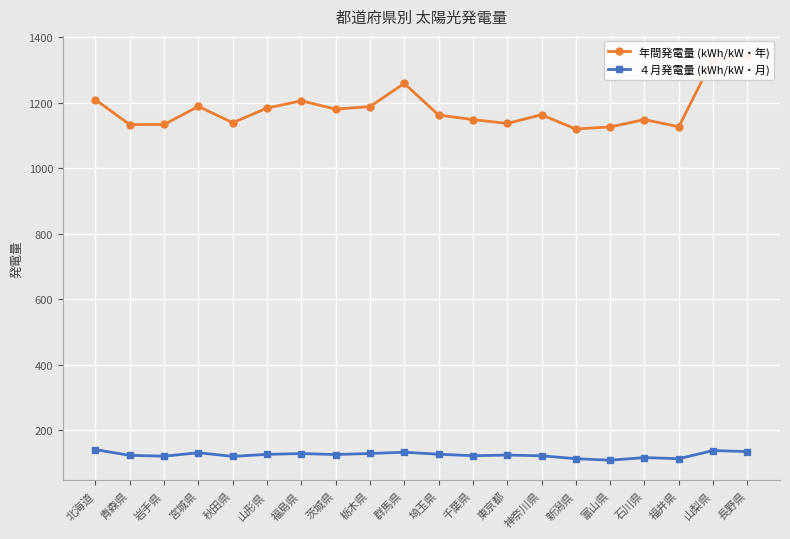

How many values in the ４月発電量 (kWh/kW・月) series are below 125?

10